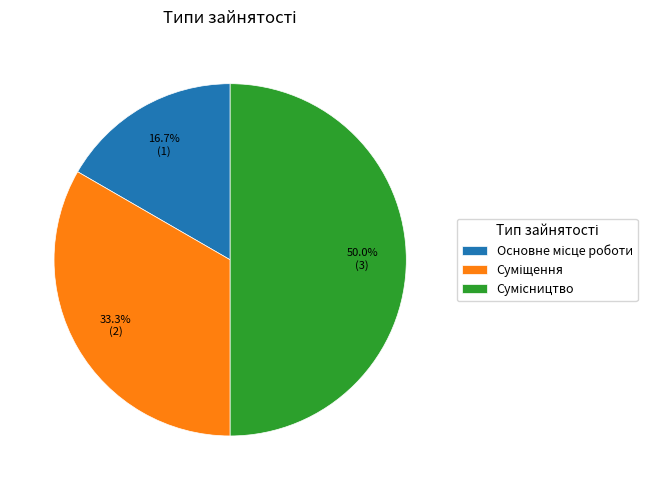

To the nearest percent, what portion does Сумісництво represent?

50%